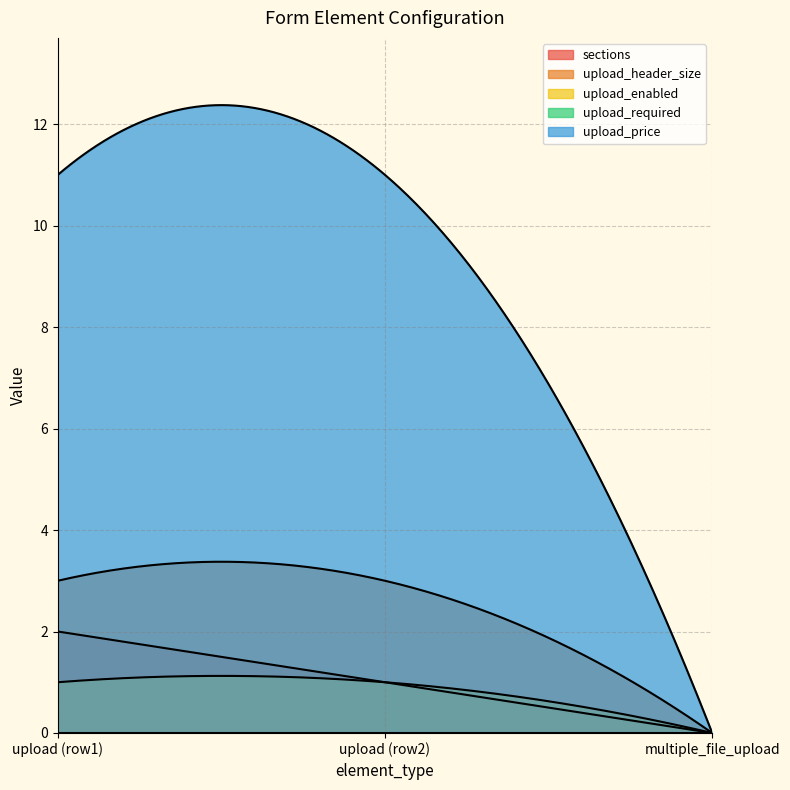

Which series has the widest spread of values?

upload_price